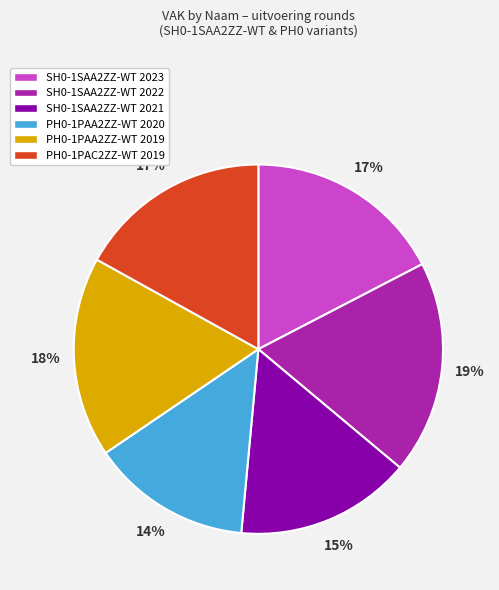

To the nearest percent, what percentage of the pie is PH0-1PAA2ZZ-WT 2019?

18%